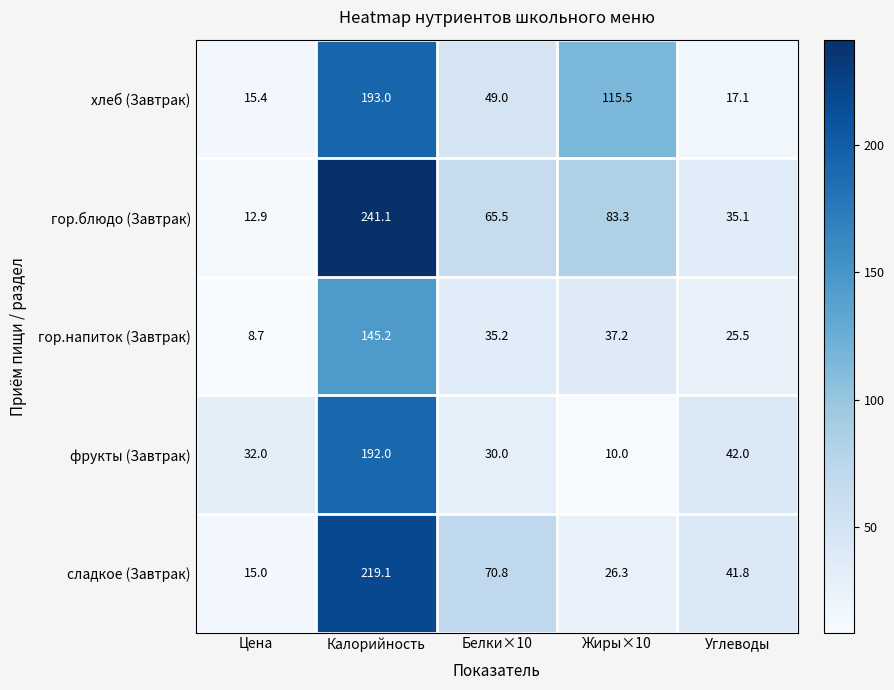

Is it true that хлеб (Завтрак) equals 193.0 at Калорийность?

True